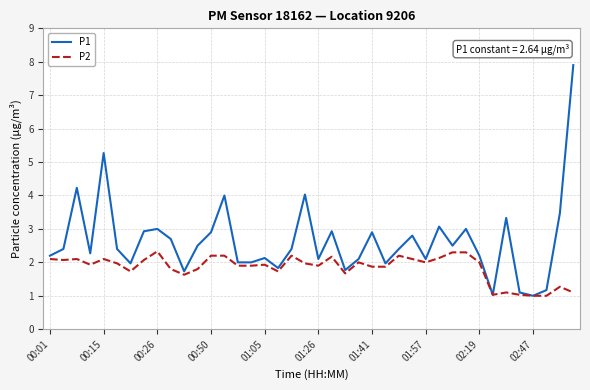

Which series has the widest spread of values?

P1